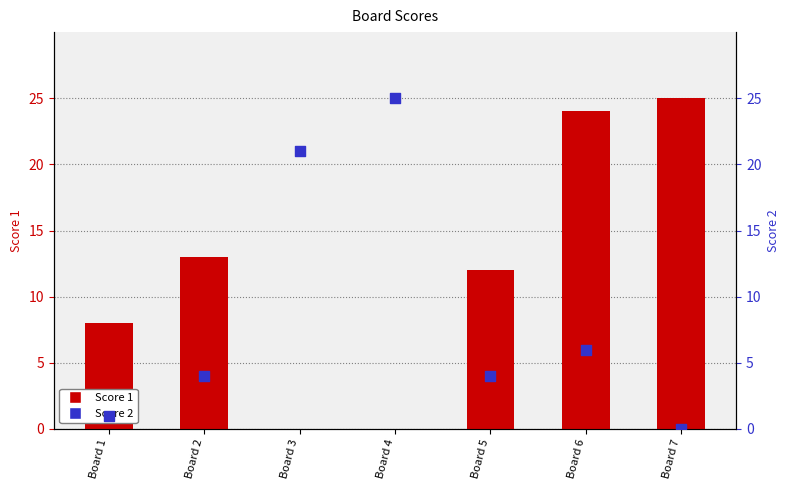

At which category is the sum across all series the highest?

Board 6